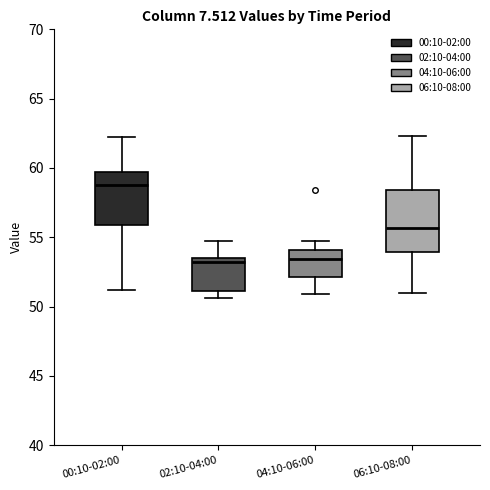

Reading left to right, transcribe this box plot: for each box, give where its median line is, the range the box spans, and where its two whiskers end, as read against the y-axis. The values are not printed on the chart, so give them approximately, as read against the axis.

00:10-02:00: median 59.0, box 56.0 to 59.5, whiskers 51.0 to 62.0
02:10-04:00: median 53.5 (just below the box's upper edge), box 51.0 to 53.5, whiskers 50.5 to 54.5
04:10-06:00: median 53.5, box 52.0 to 54.0, whiskers 51.0 to 54.5
06:10-08:00: median 55.5, box 54.0 to 58.5, whiskers 51.0 to 62.5